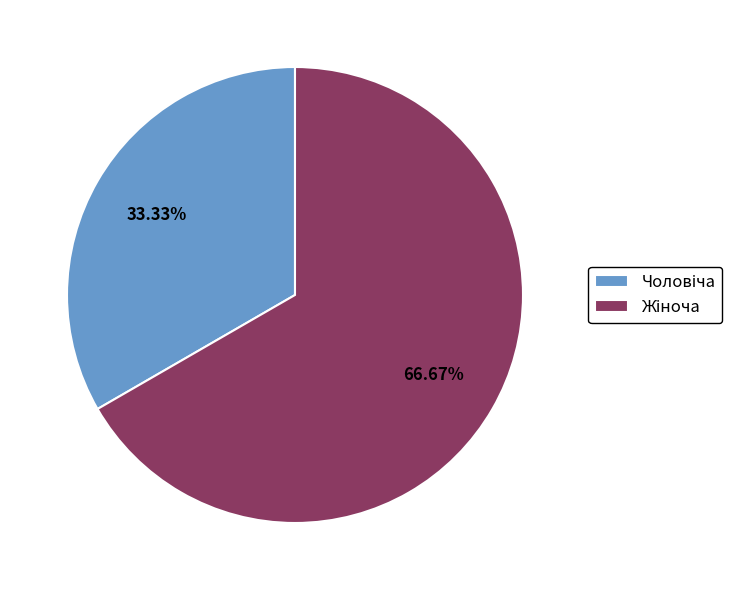

Is there any slice that represents more than half of the pie?

Yes